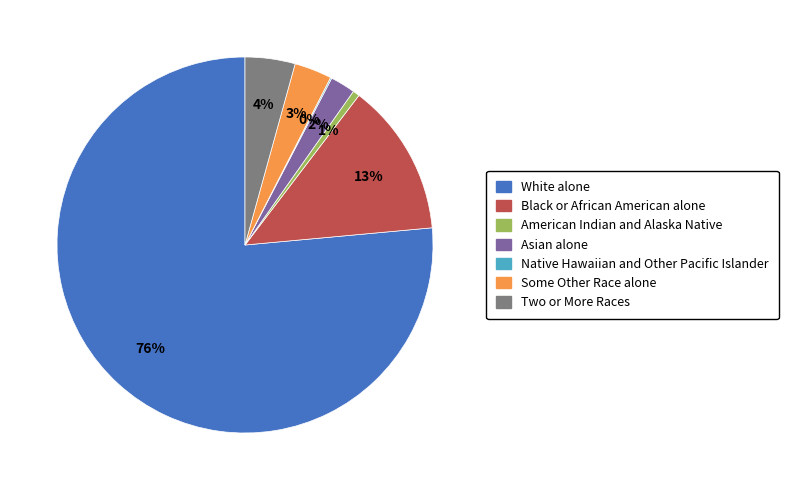

What is the majority slice?

White alone